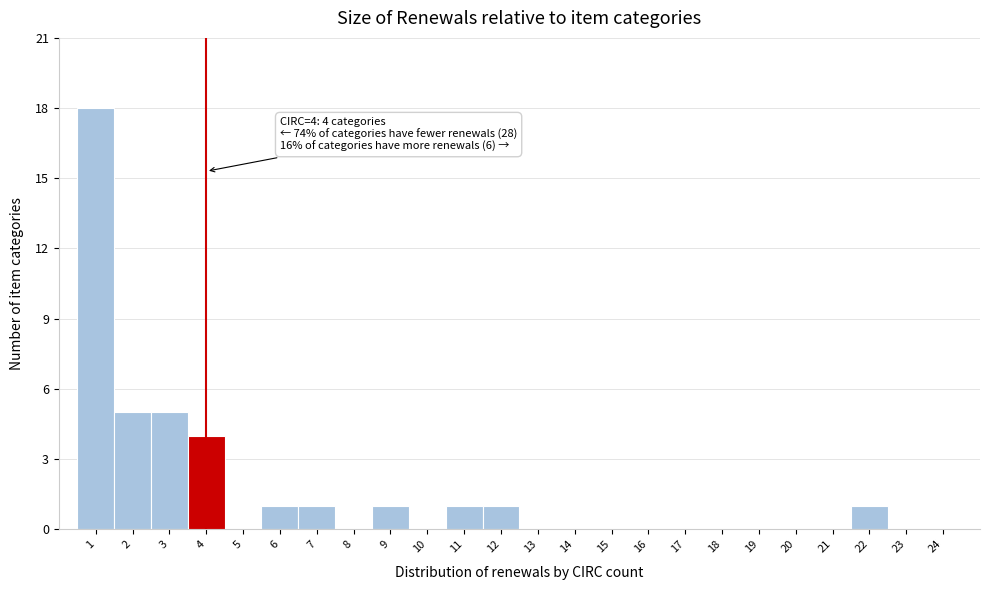

Over which range of the x-axis is the bar tallest?

0.5 to 1.5